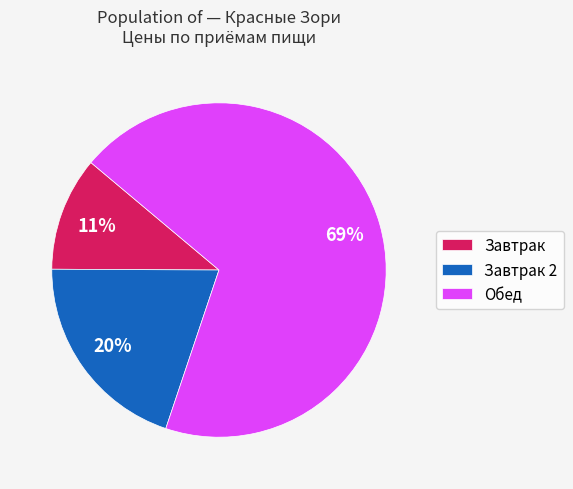

How many segments does this pie chart have?

3